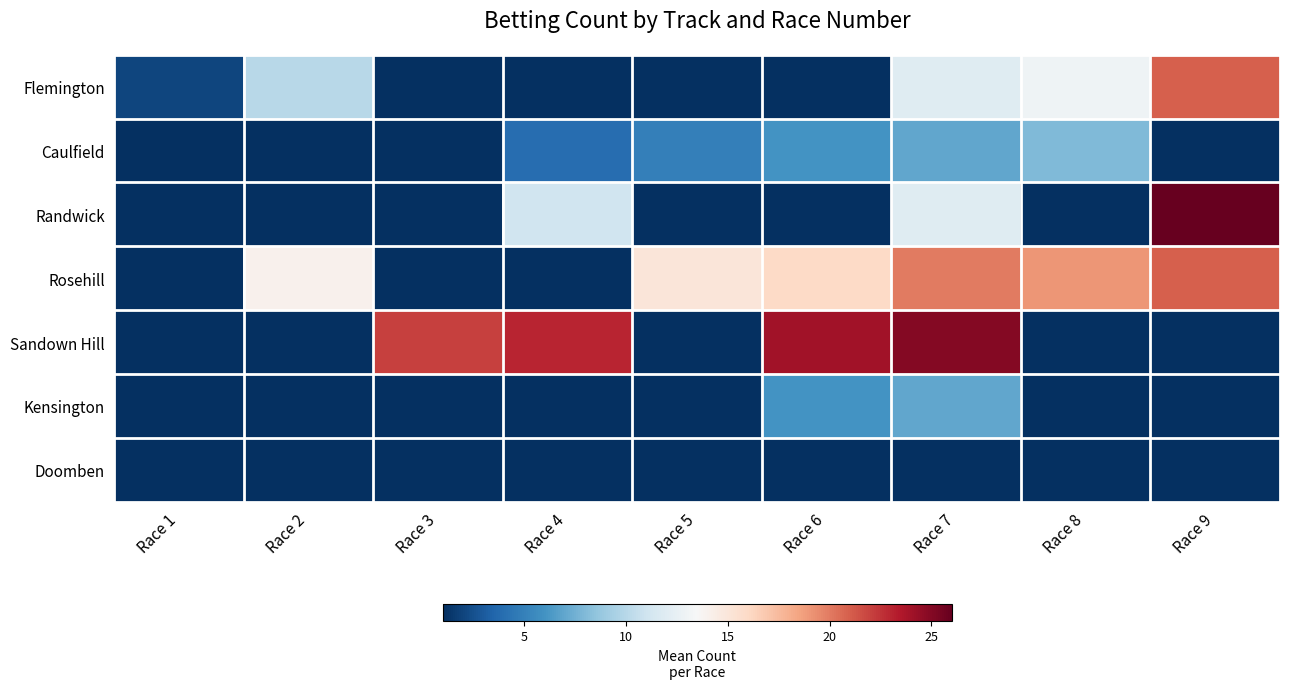

What is the greatest value displayed?

26